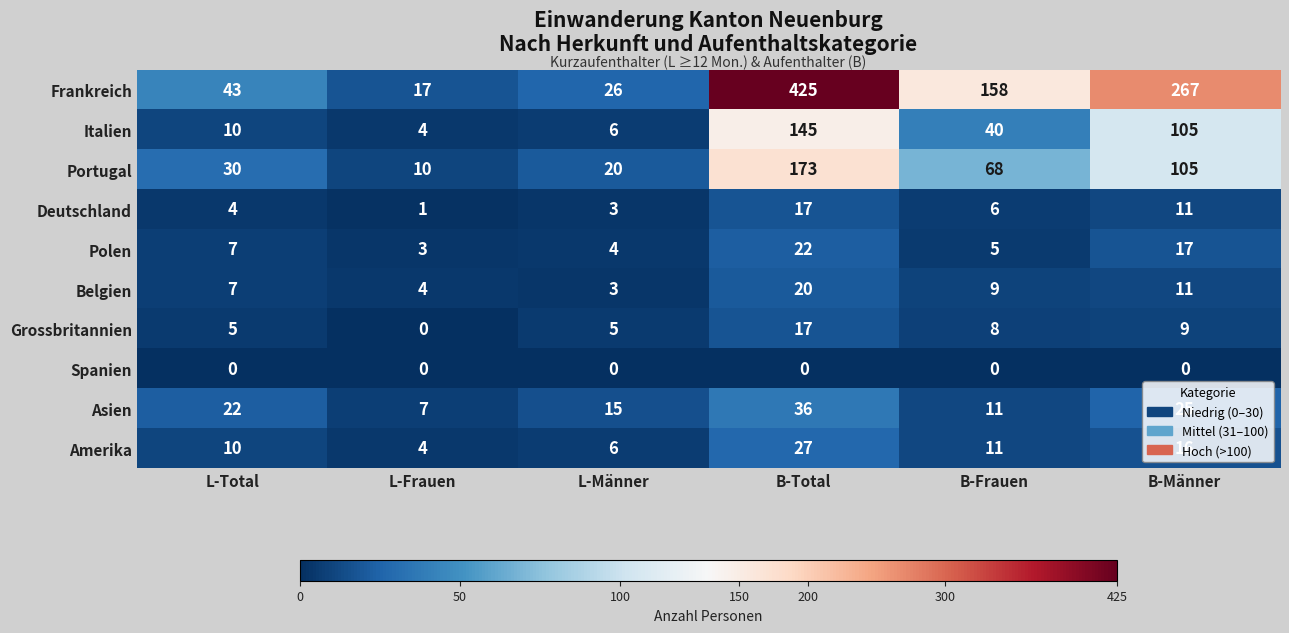

What is the difference between the second highest and second lowest values in the Portugal series?

85